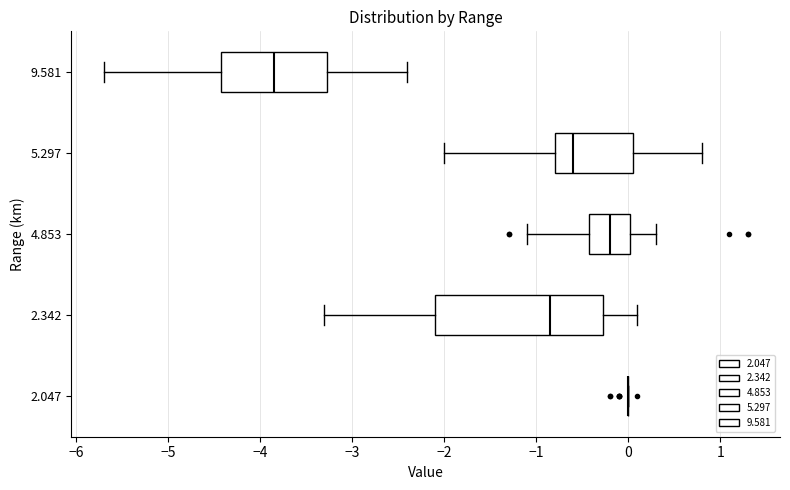

Reading bottom to top, read every box against the x-axis: the position of its median line, the range the box covers, and the ends of its whiskers. The values are not printed on the chart, so give them approximately, as read against the axis.

2.047: box collapsed to a line at 0.0, whiskers 0.0 to 0.0
2.342: median -0.8, box -2.1 to -0.3, whiskers -3.3 to 0.1
4.853: median -0.2, box -0.4 to 0.0, whiskers -1.1 to 0.3
5.297: median -0.6, box -0.8 to 0.1, whiskers -2.0 to 0.8
9.581: median -3.8, box -4.4 to -3.3, whiskers -5.7 to -2.4